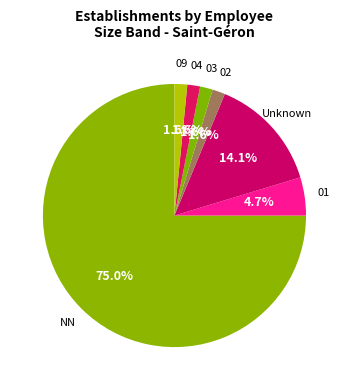

True or false: 03 accounts for 2% of the total.

True